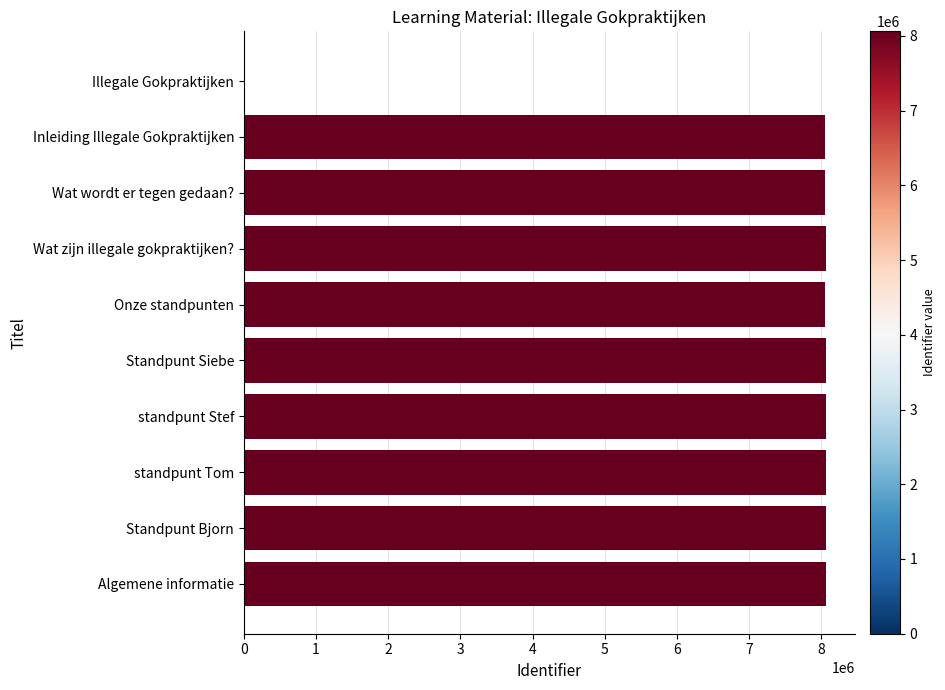

What is the greatest value displayed?

8060687